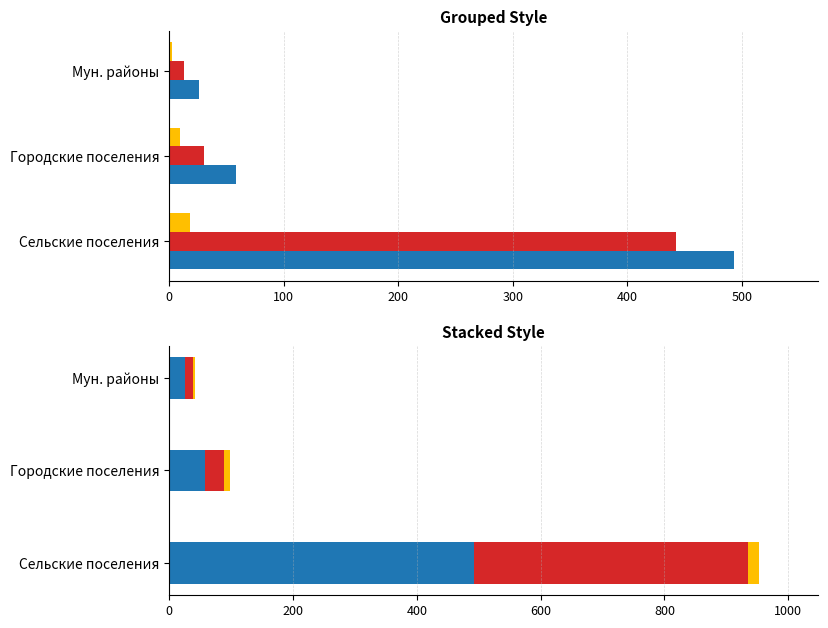

What is the total value across all series at Сельские поселения?

953.3